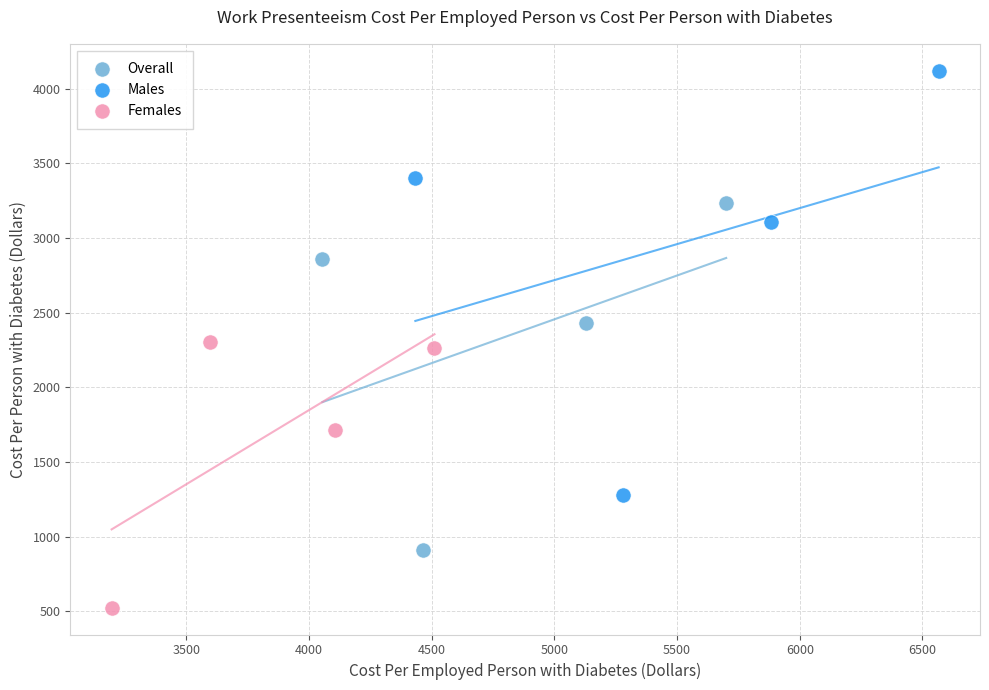

Which series contains the highest Y value?

Males